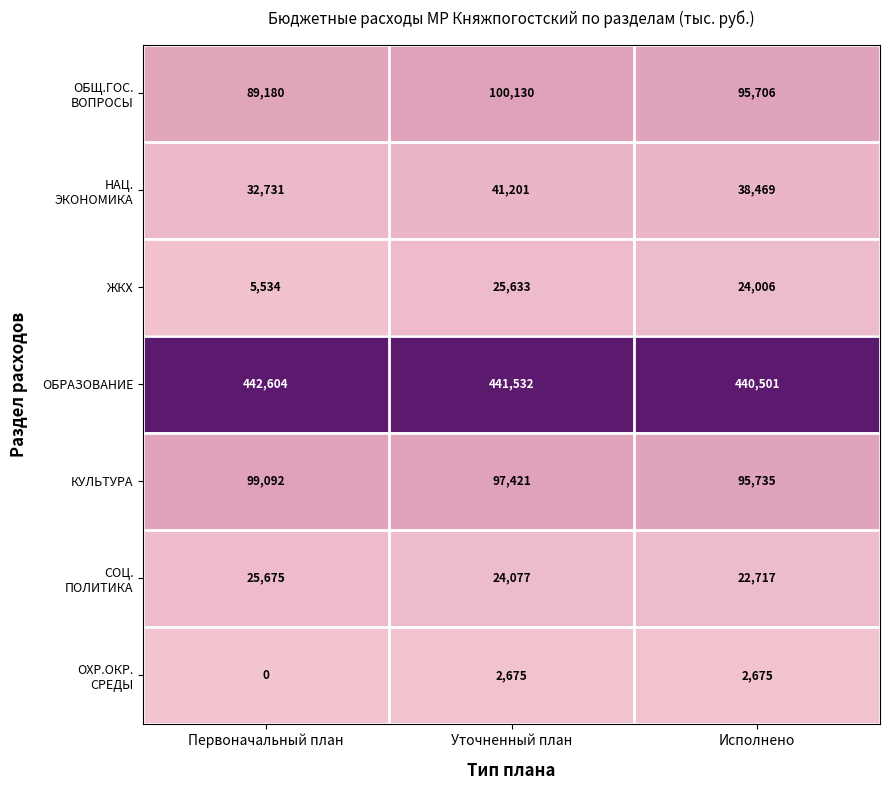

At which label does ЖКХ first exceed 24006?

Уточненный план